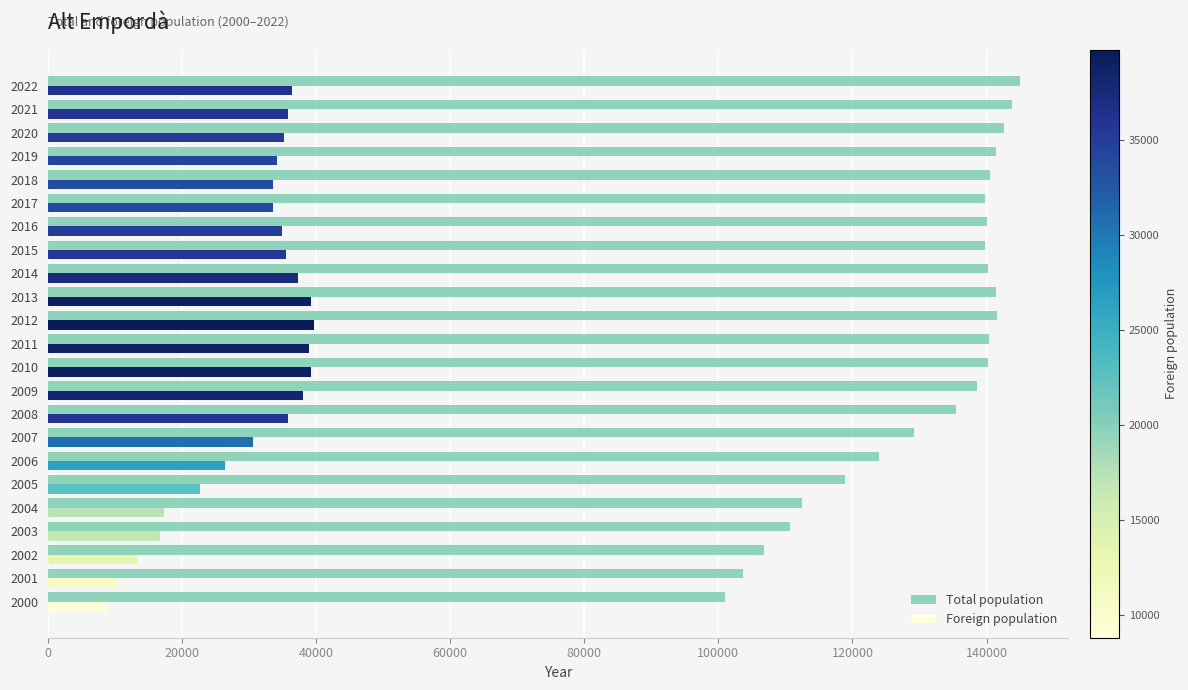

What is the sum of all Total population values?

3017339